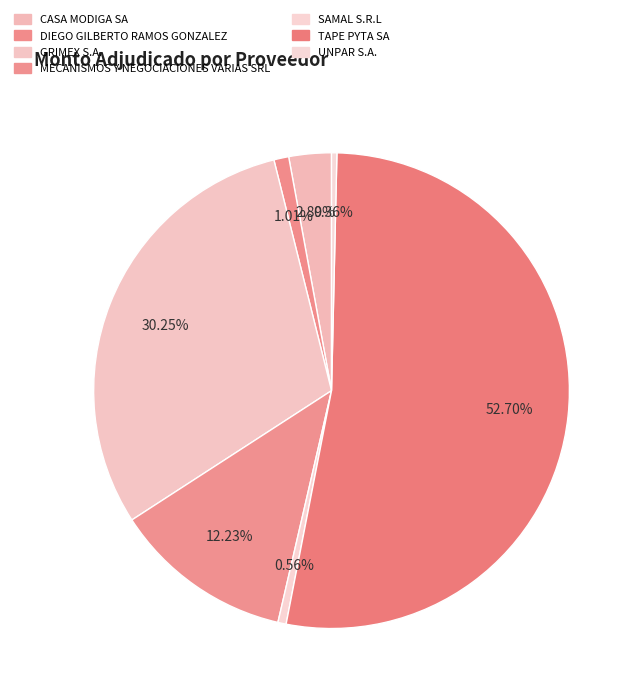

What percentage do UNPAR S.A. and DIEGO GILBERTO RAMOS GONZALEZ together represent?

1.4%